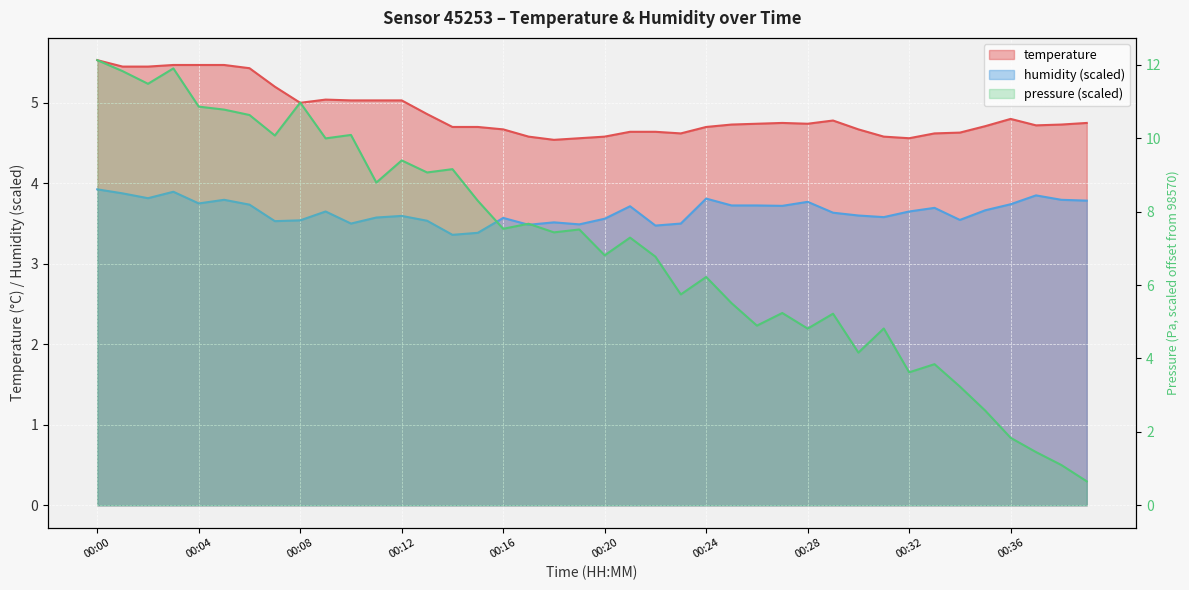

At which category does temperature reach its first local valley?

00:08